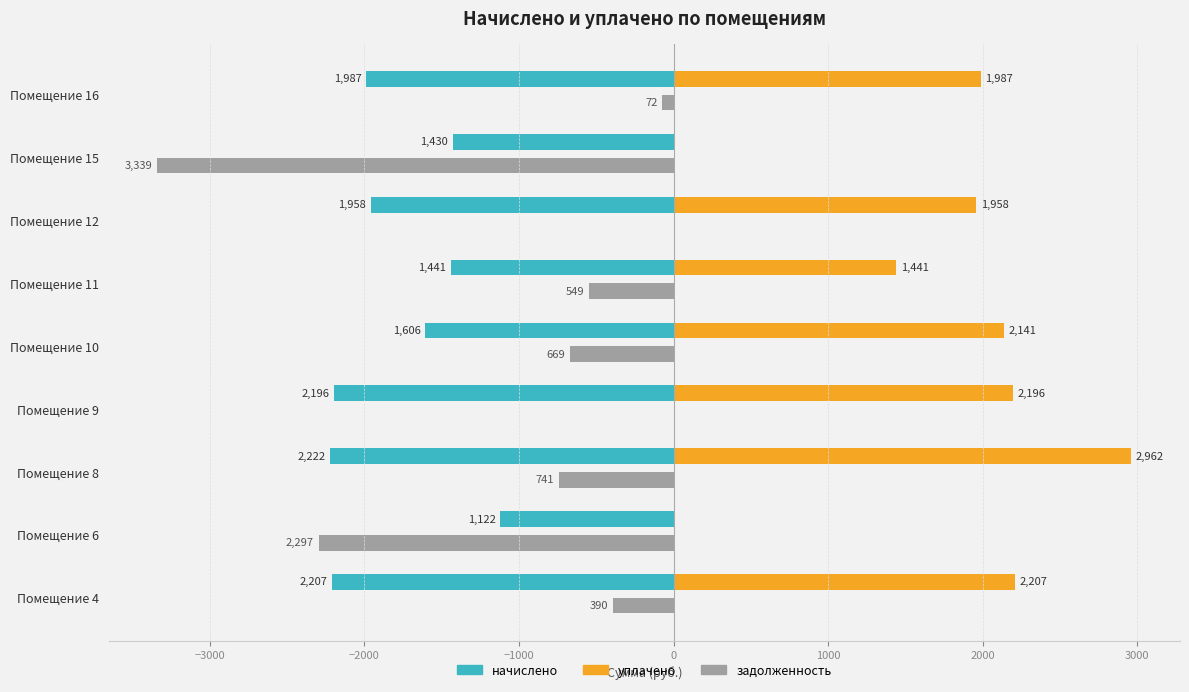

Is the value of задолженность at Помещение 9 greater than the value of уплачено at Помещение 10?

No